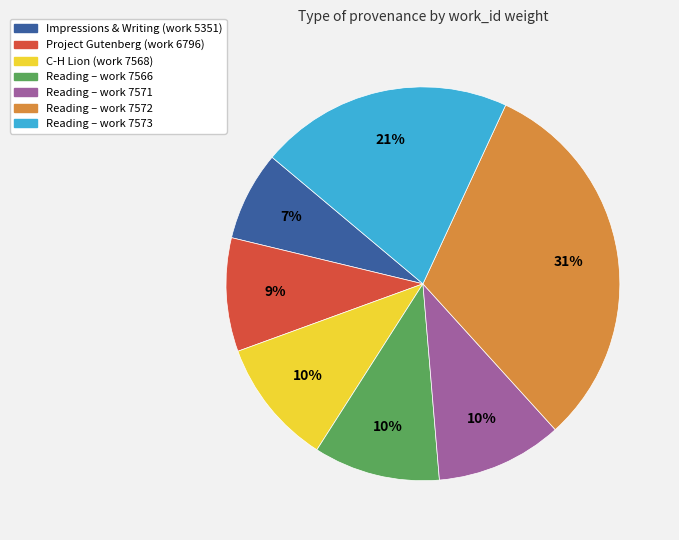

Is there any slice that represents more than half of the pie?

No